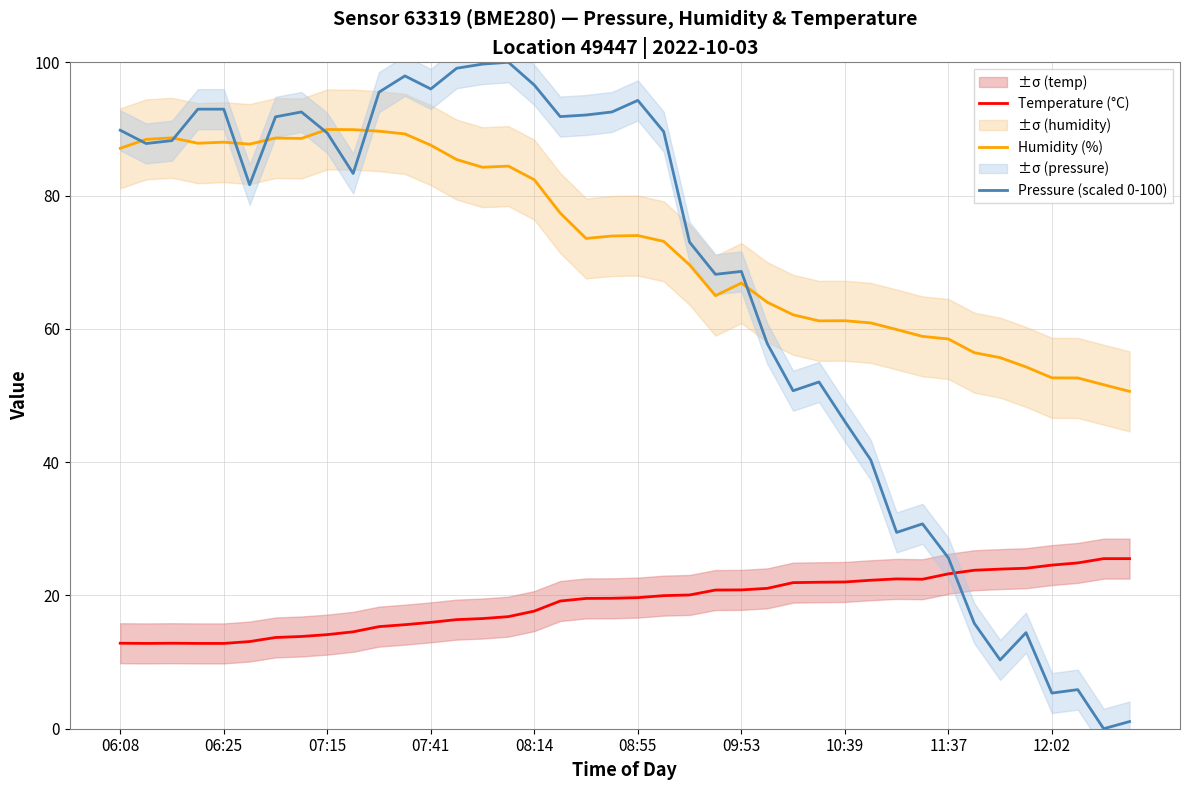

Which series has the widest spread of values?

Pressure (scaled 0-100)